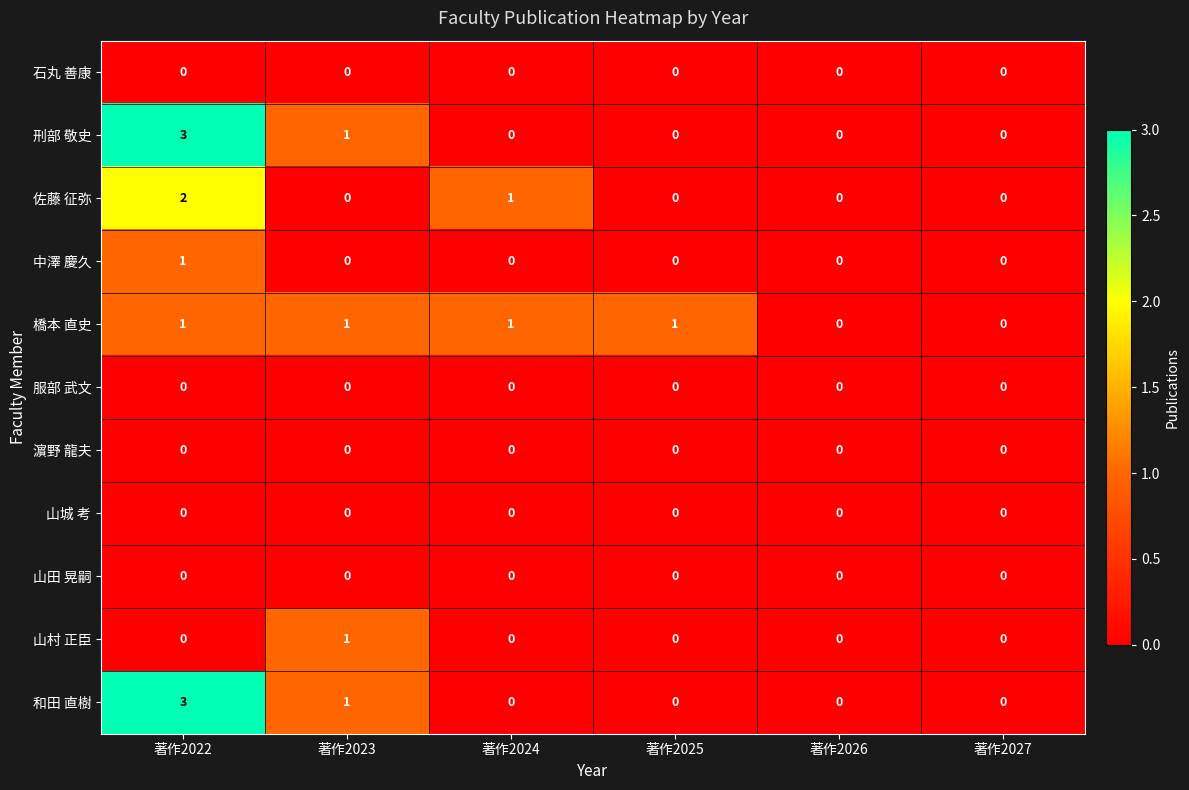

What is the difference between the highest and lowest values at 著作2022?

3